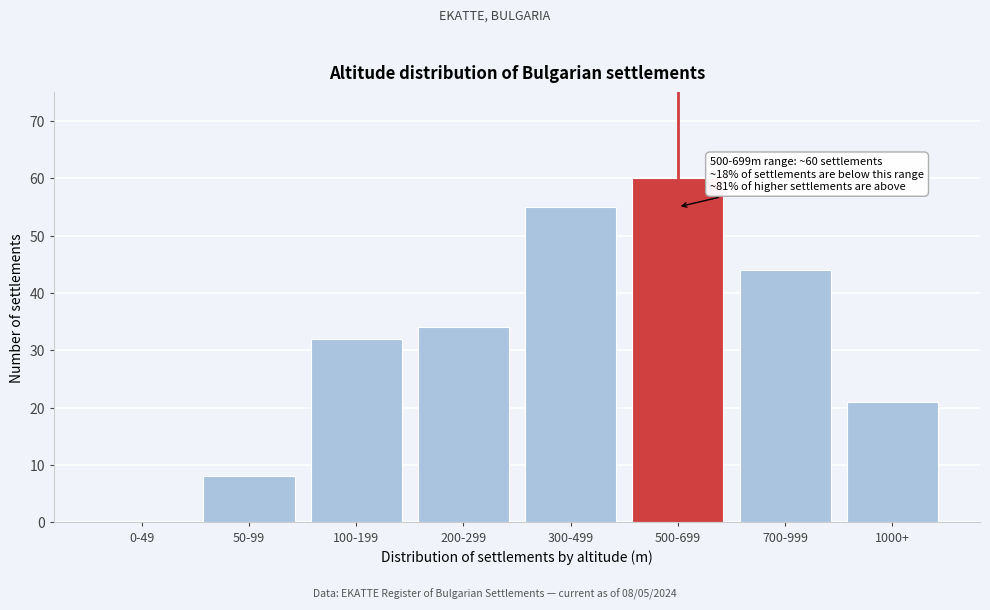

Reading left to right, transcribe all the data shown in this chart.

0-49=0	50-99=8	100-199=32	200-299=34	300-499=55	500-699=60	700-999=44	1000+=21